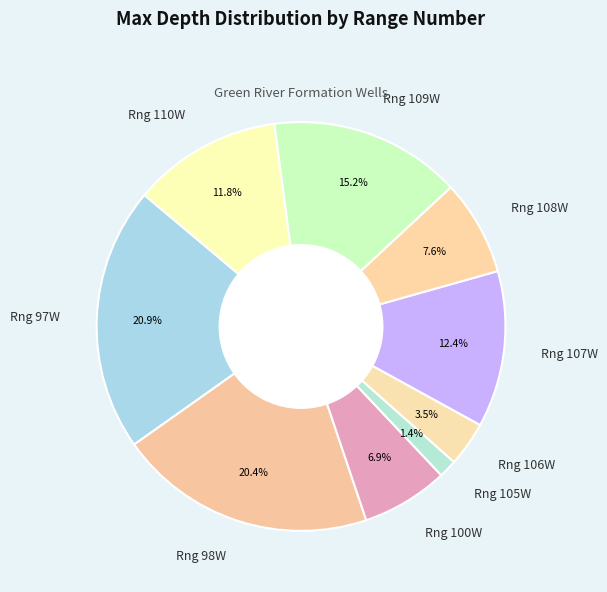

To the nearest percent, what is the average slice percentage?

11%